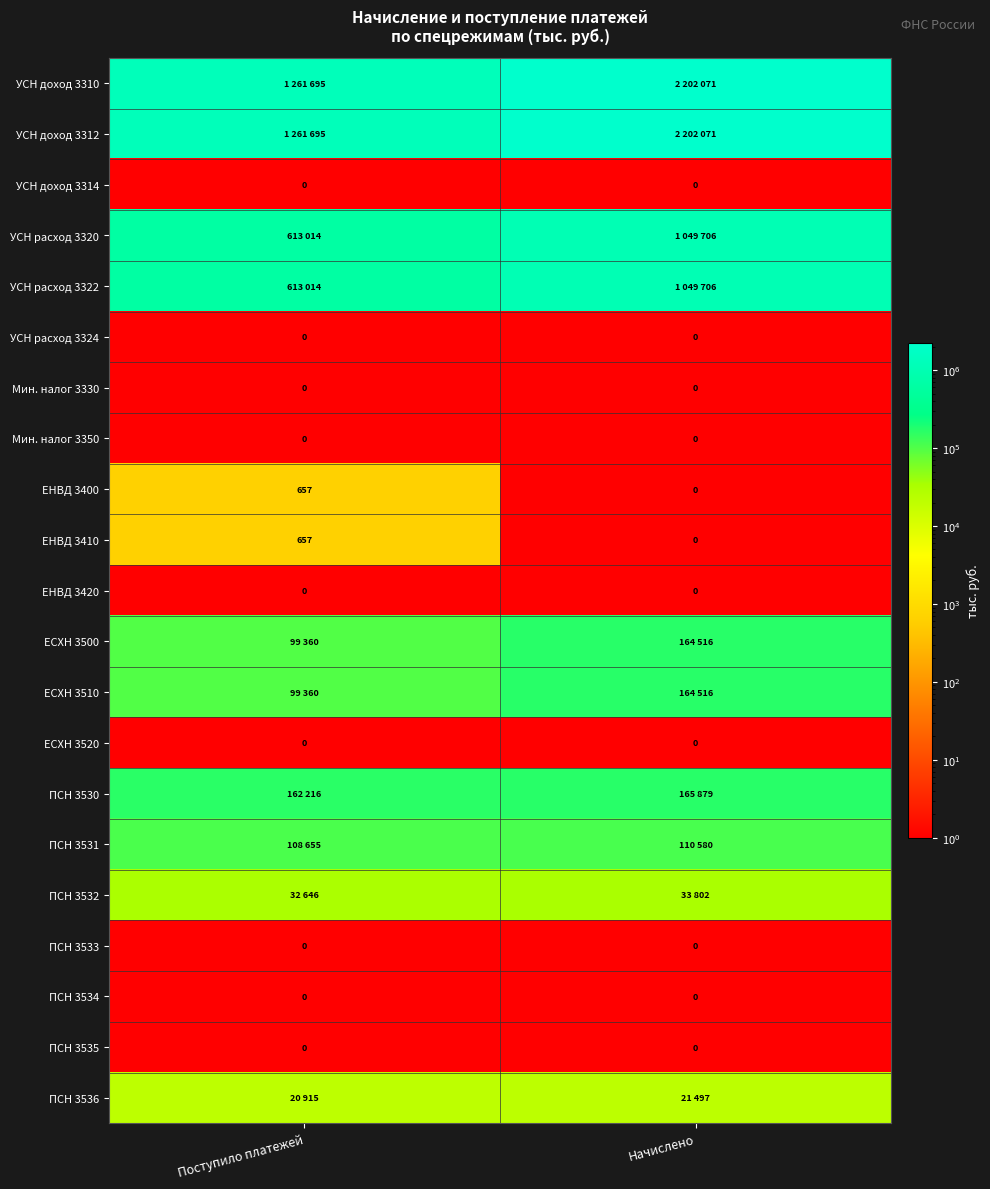

What is the sum of the ЕНВД 3410 values at Поступило платежей and Начислено?

657